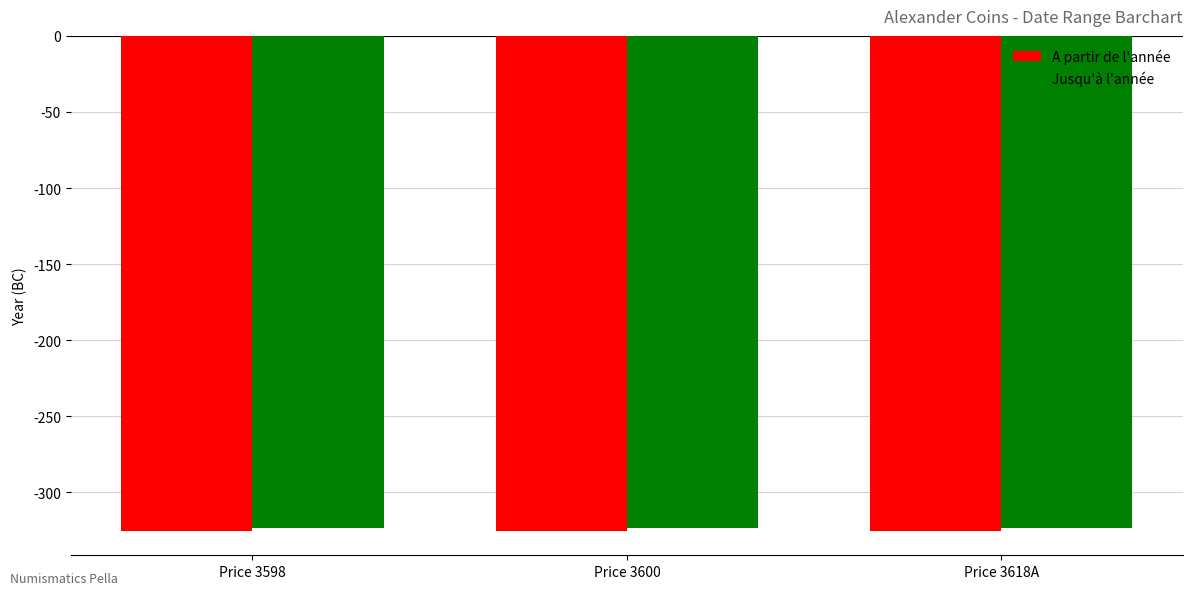

What is the total value across all series at Price 3618A?

-648